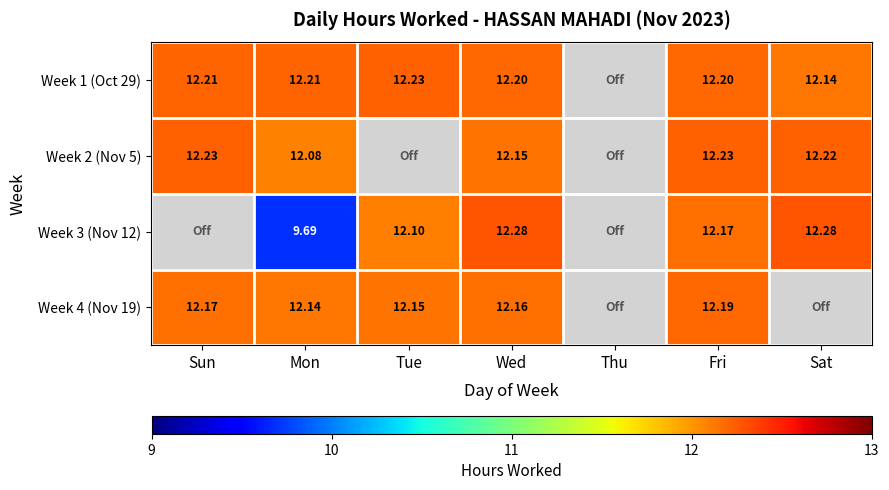

What is the difference between the Week 2 (Nov 5) values at Mon and Tue?

12.1